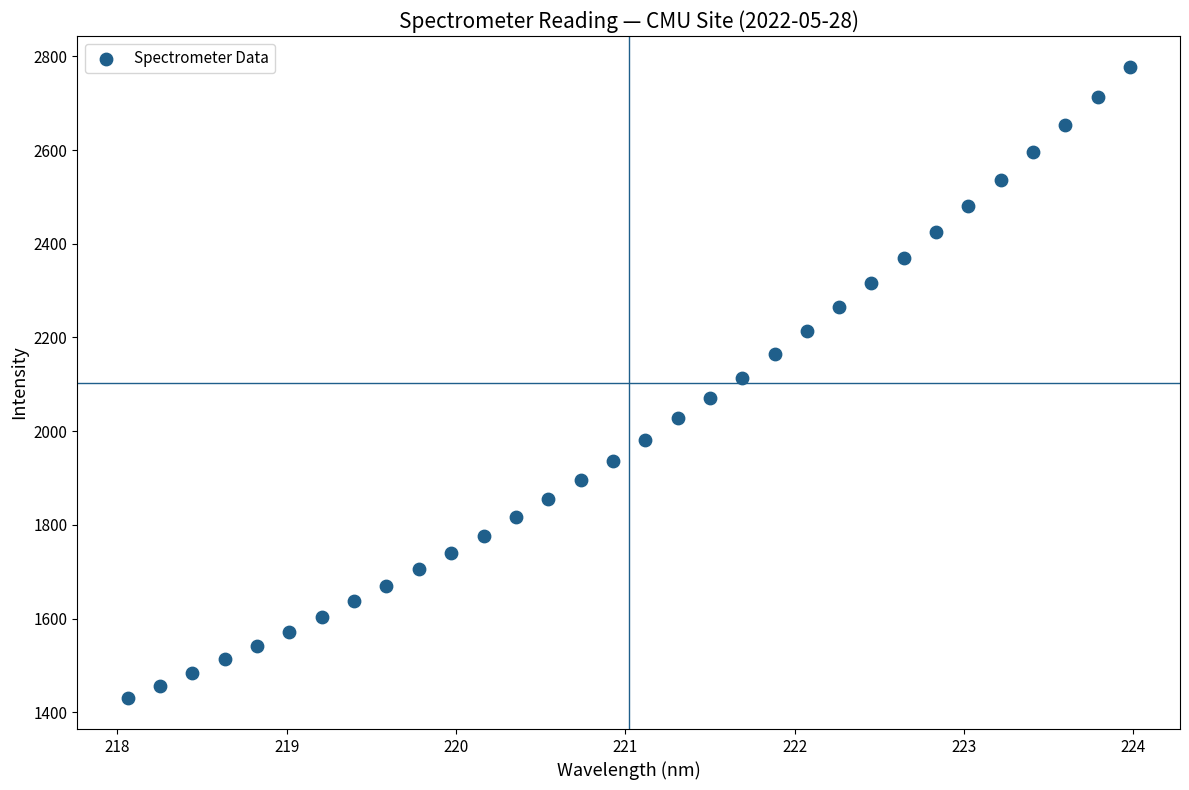

What is the range of Y values (max minus min)?

1344.8